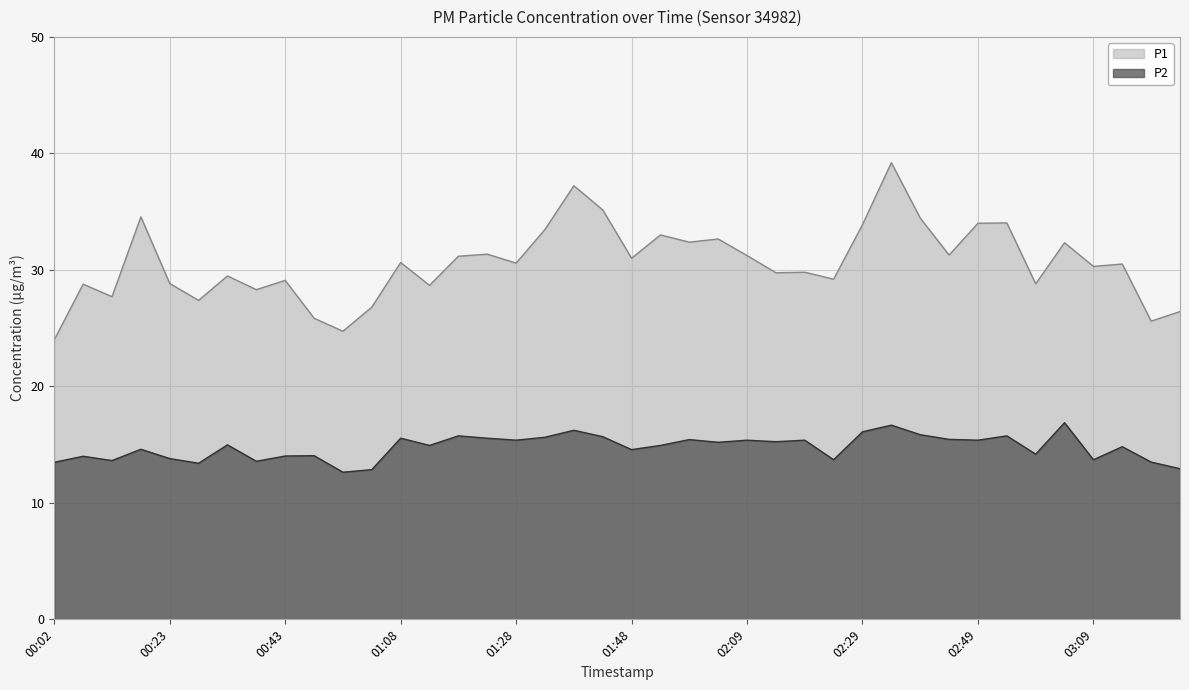

Is the value of P2 at 03:09 greater than the value of P1 at 00:23?

No